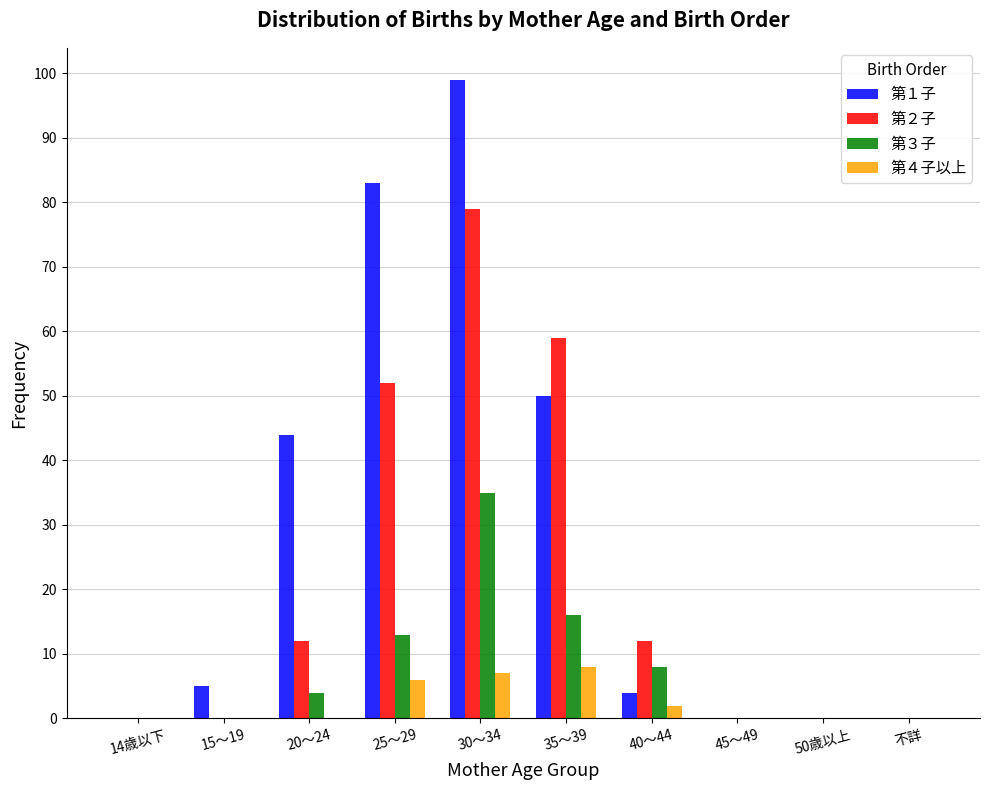

Which category has the highest value across all series?

30～34